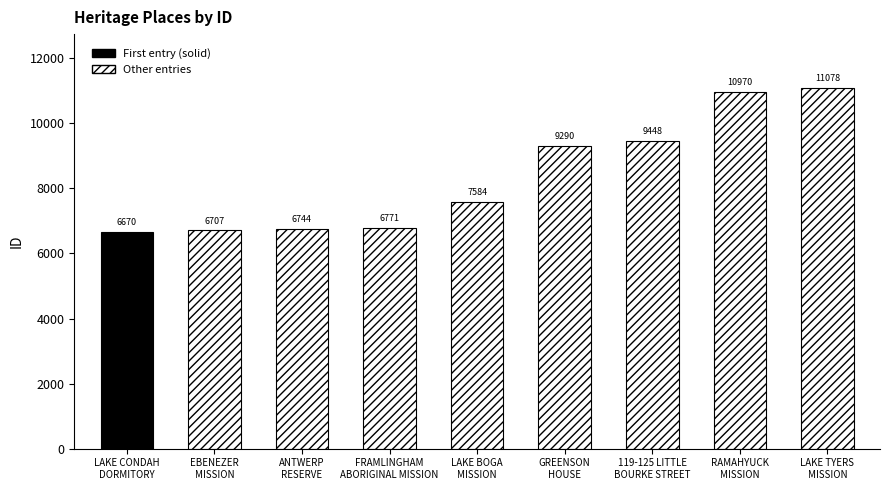

True or false: the data shows 16993 at RAMAHYUCK
MISSION.

False